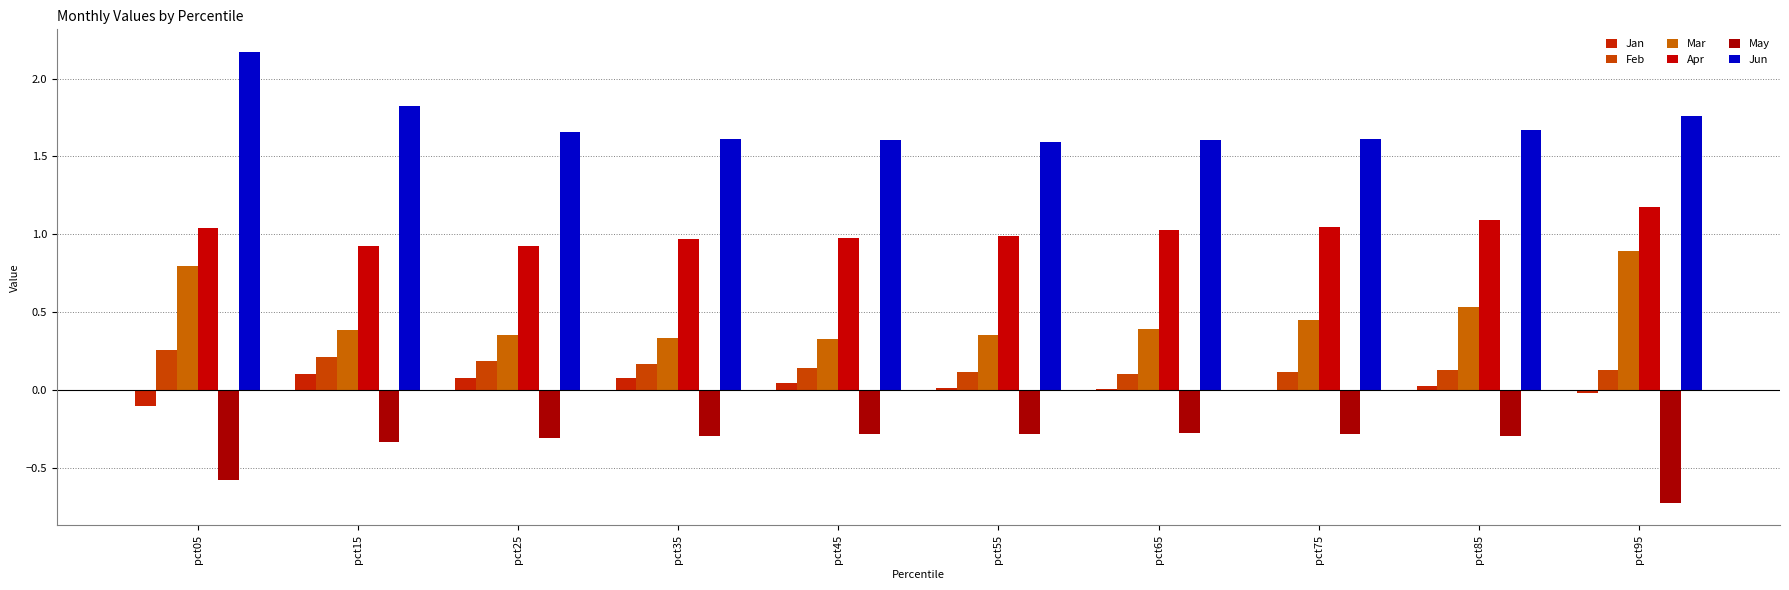

How many series are shown in this chart?

6